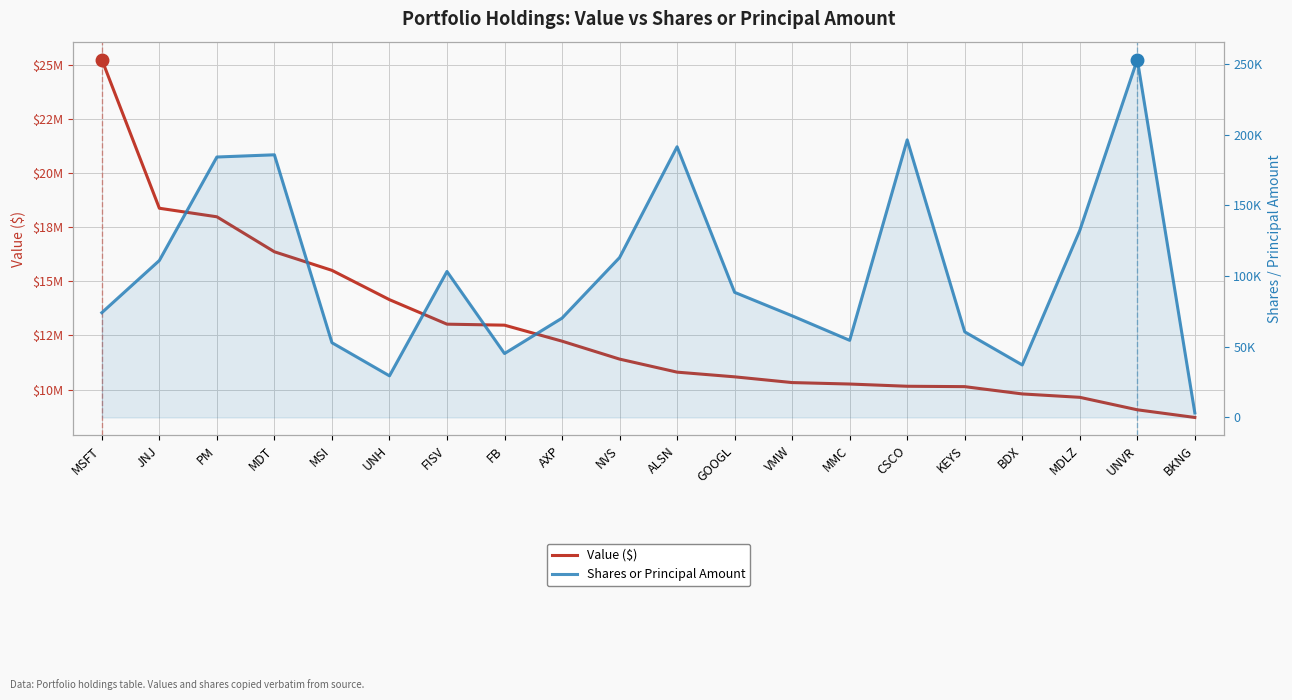

What is the label of the 2nd point from the right?

UNVR